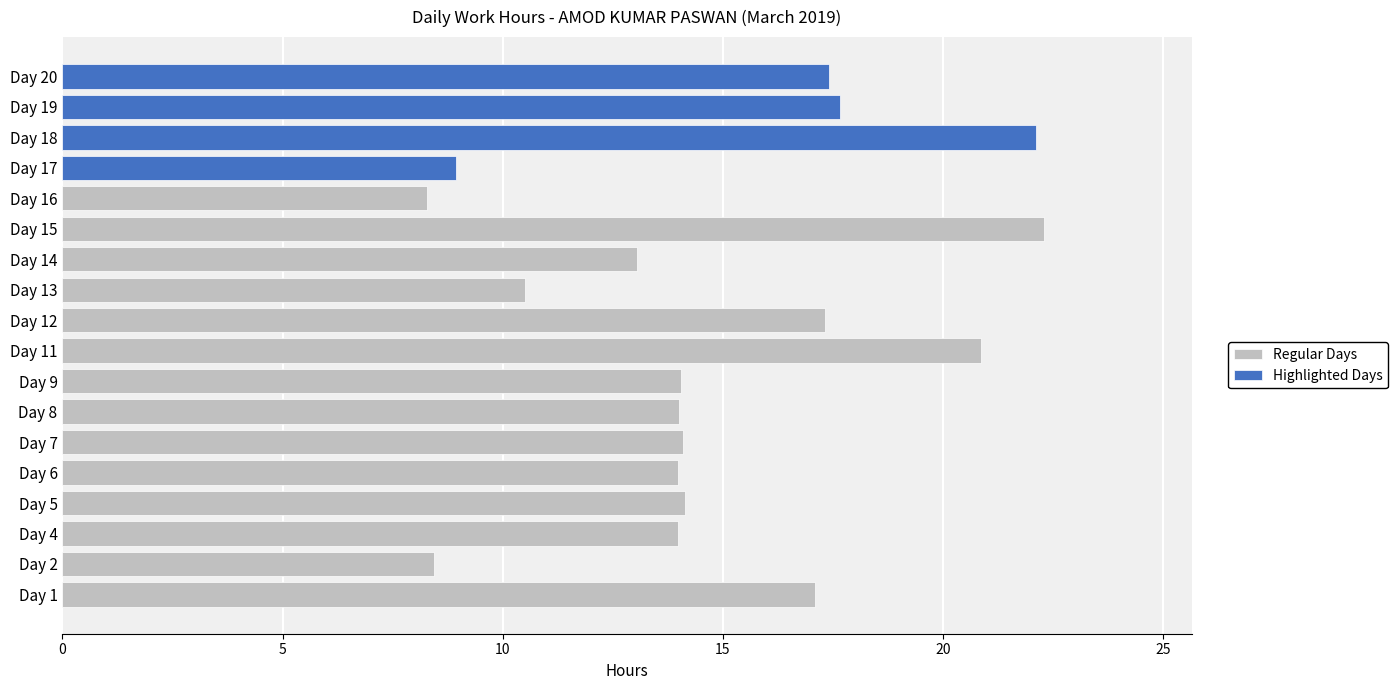

What is the difference between the maximum and minimum values?

14.0